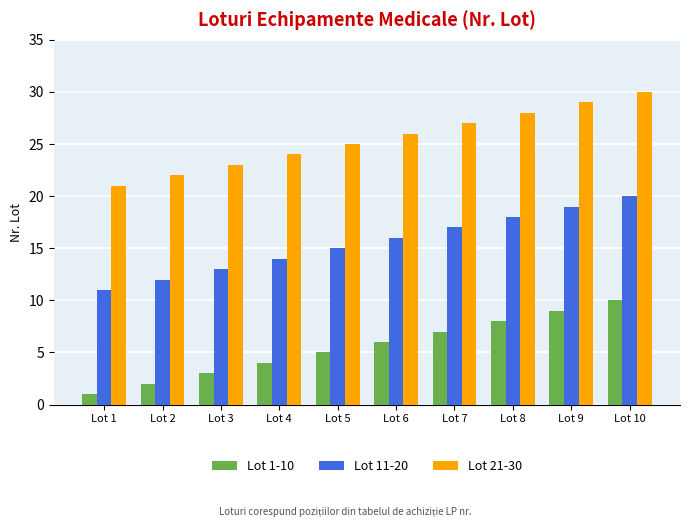

Reading right to left, extract all data points from this chart.

Lot 1-10: Lot 10=10	Lot 9=9	Lot 8=8	Lot 7=7	Lot 6=6	Lot 5=5	Lot 4=4	Lot 3=3	Lot 2=2	Lot 1=1
Lot 11-20: Lot 10=20	Lot 9=19	Lot 8=18	Lot 7=17	Lot 6=16	Lot 5=15	Lot 4=14	Lot 3=13	Lot 2=12	Lot 1=11
Lot 21-30: Lot 10=30	Lot 9=29	Lot 8=28	Lot 7=27	Lot 6=26	Lot 5=25	Lot 4=24	Lot 3=23	Lot 2=22	Lot 1=21